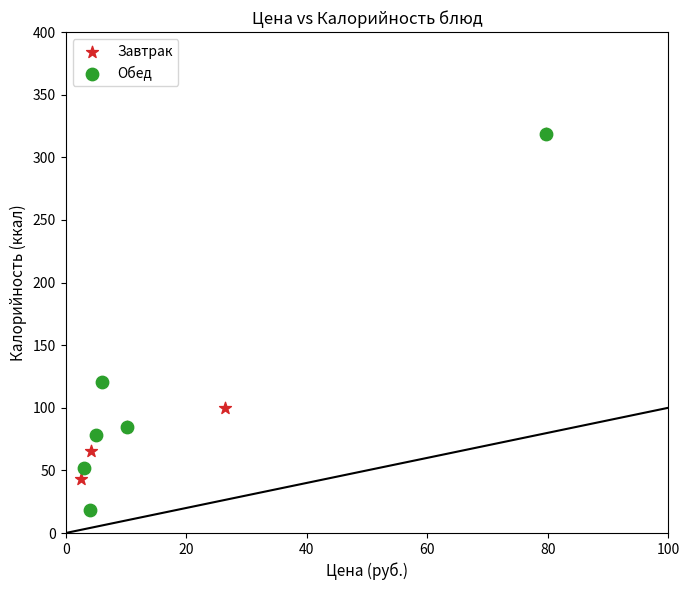

Which series reaches the minimum Y coordinate?

Обед